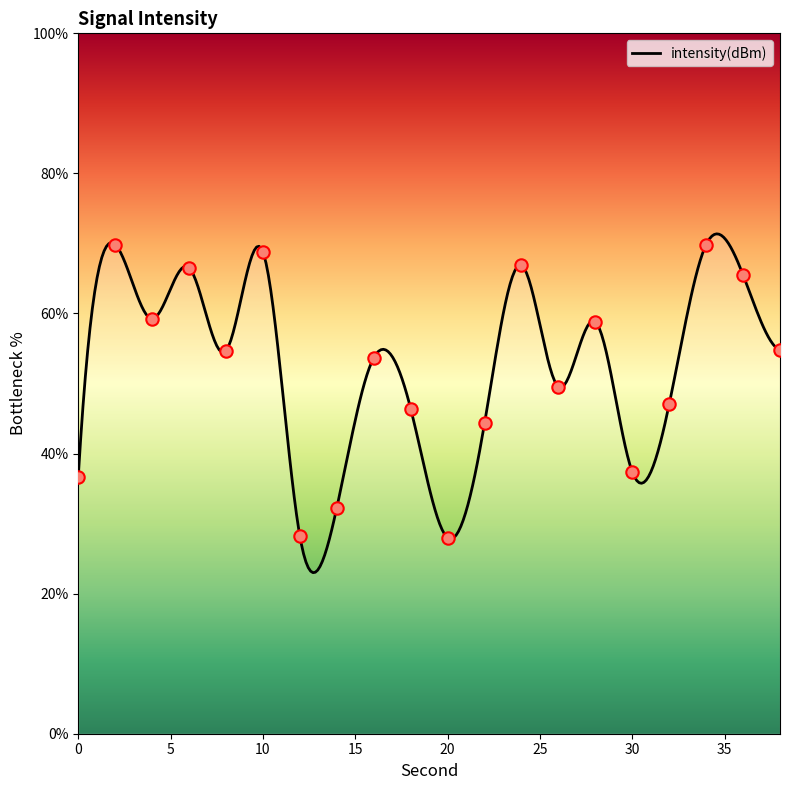

What is the change in value from 0 to 32?

+10.3